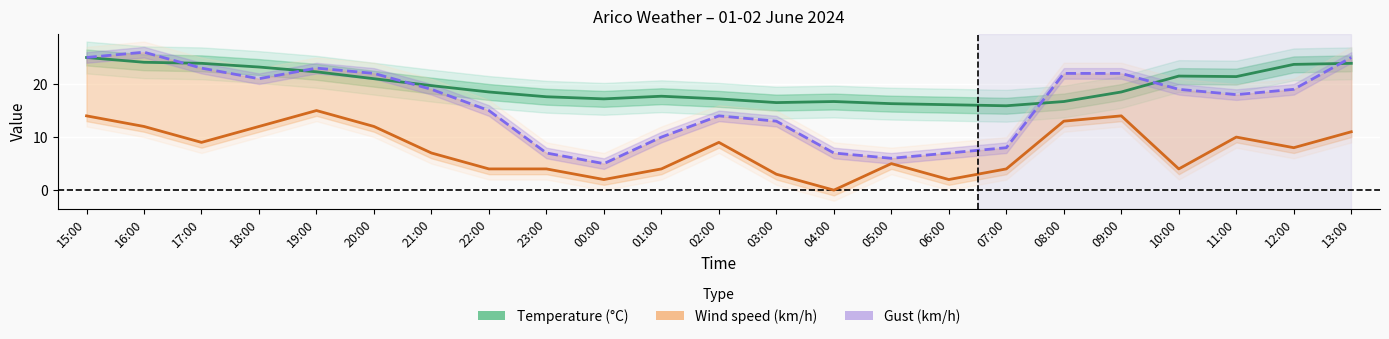

The Gust (km/h) series shows 2.5 at 04:00. True or false?

False